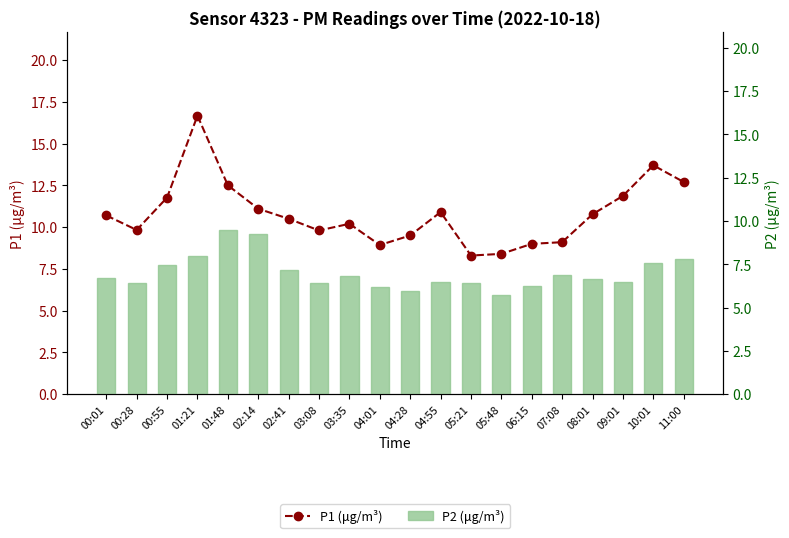

How many distinct data groups are displayed?

2